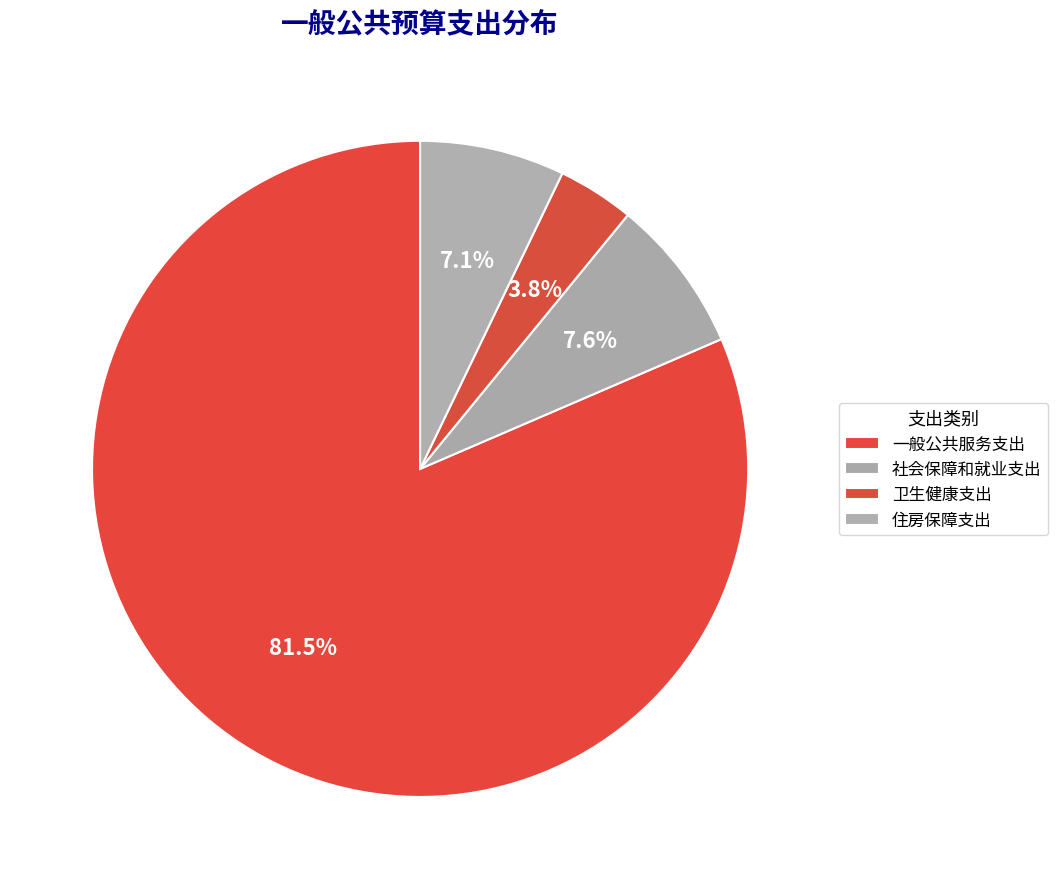

What is the largest slice in the pie chart?

一般公共服务支出